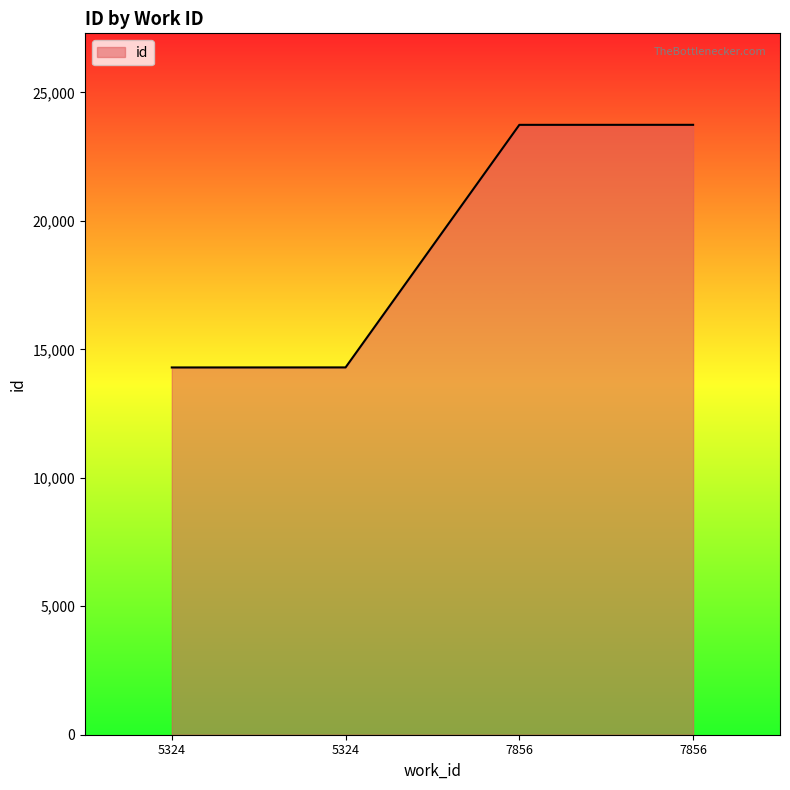

Reading left to right, extract all data points from this chart.

5324=14296	5324=14298	7856=23740	7856=23741